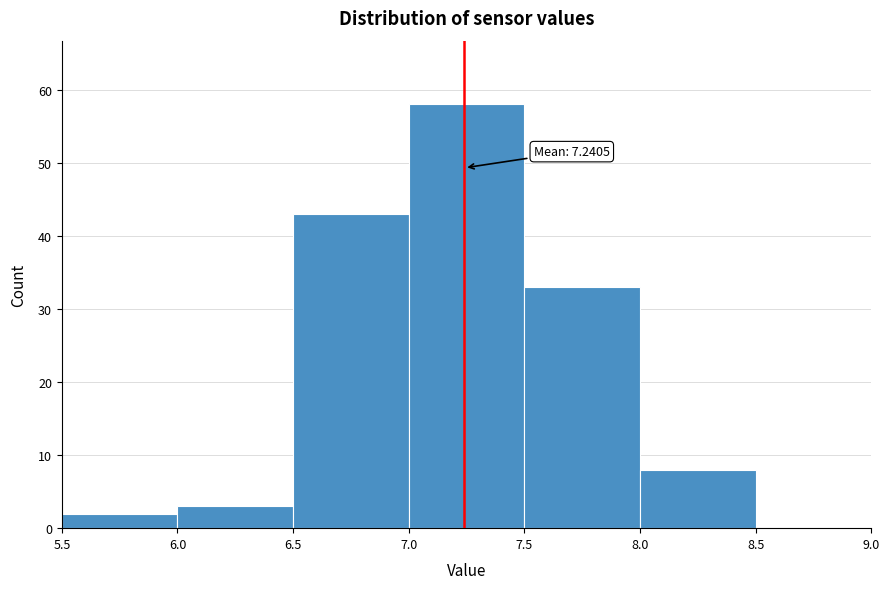

Over which range of the x-axis is the bar tallest?

7.0 to 7.5